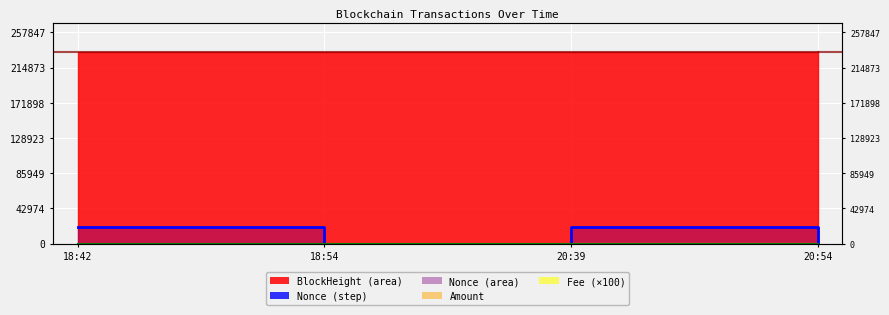

What position from the right is 18:54?

3